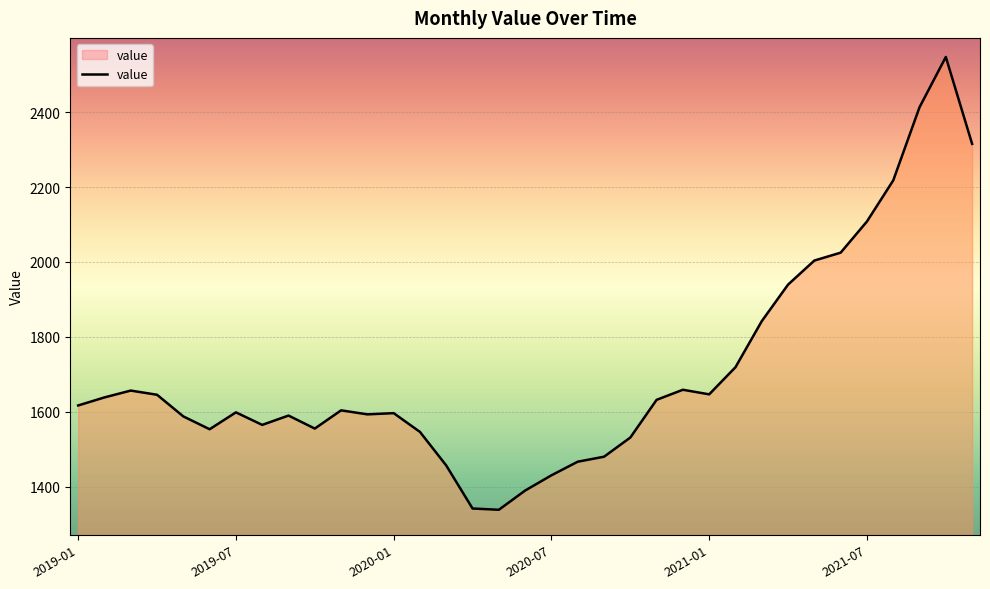

What is the greatest value displayed?

2547.3